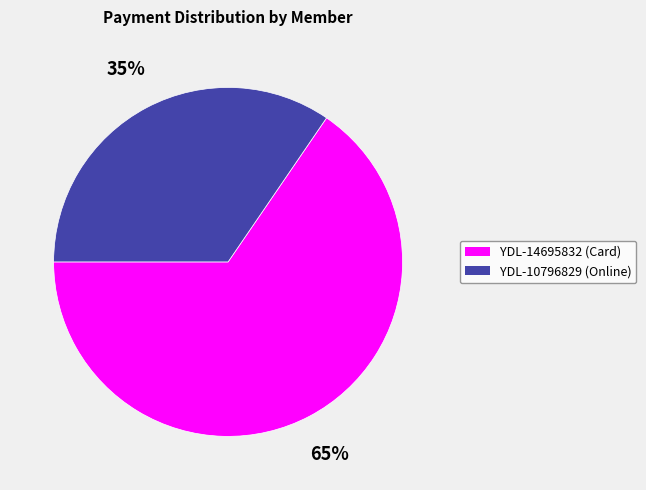

How many slices are in this pie chart?

2